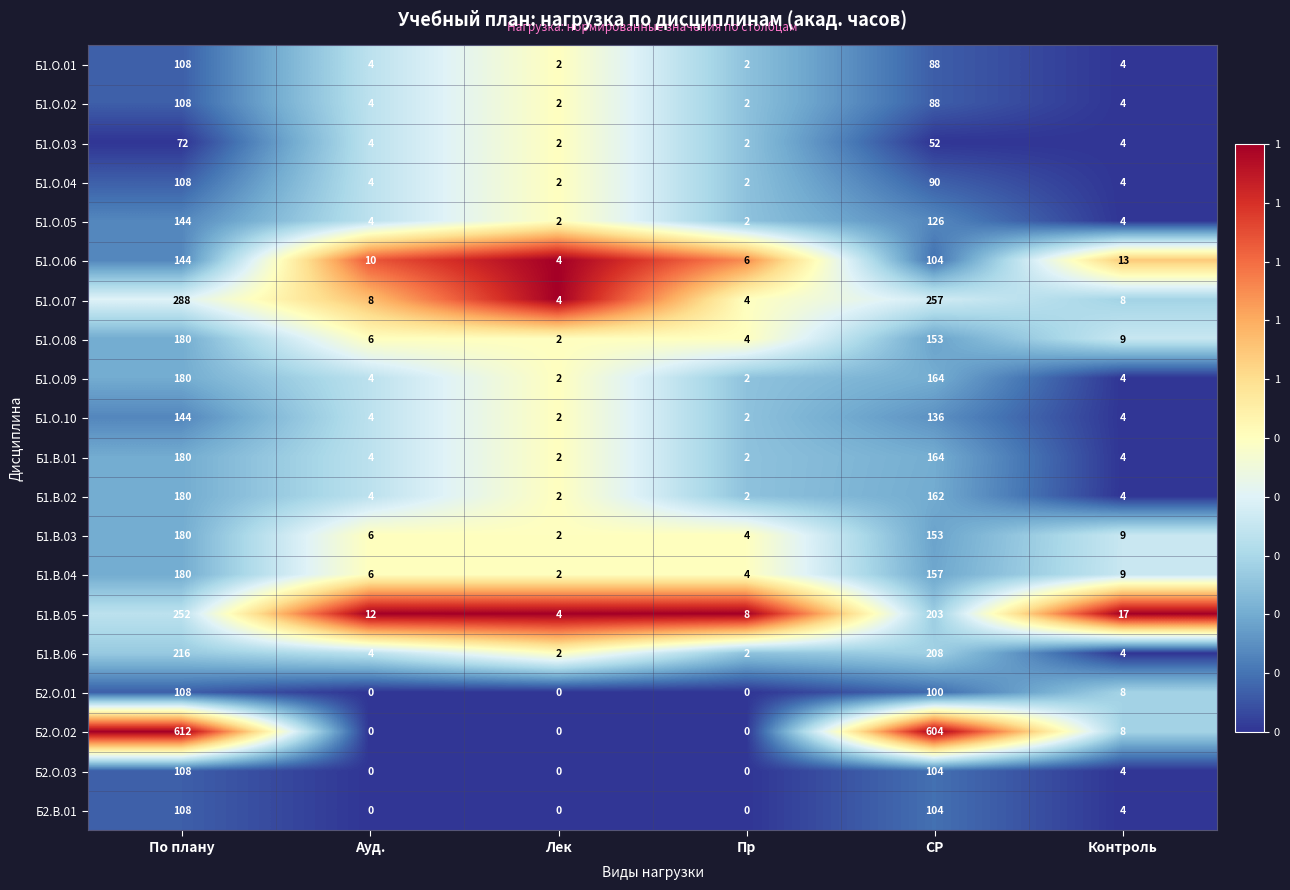

What is the highest value of the Б2.О.01 series?

108